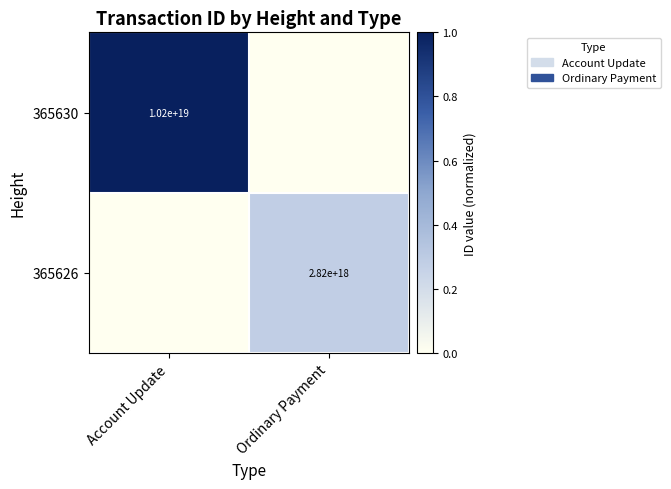

Is it true that 365626 equals 2820000000000000000 at Ordinary Payment?

True